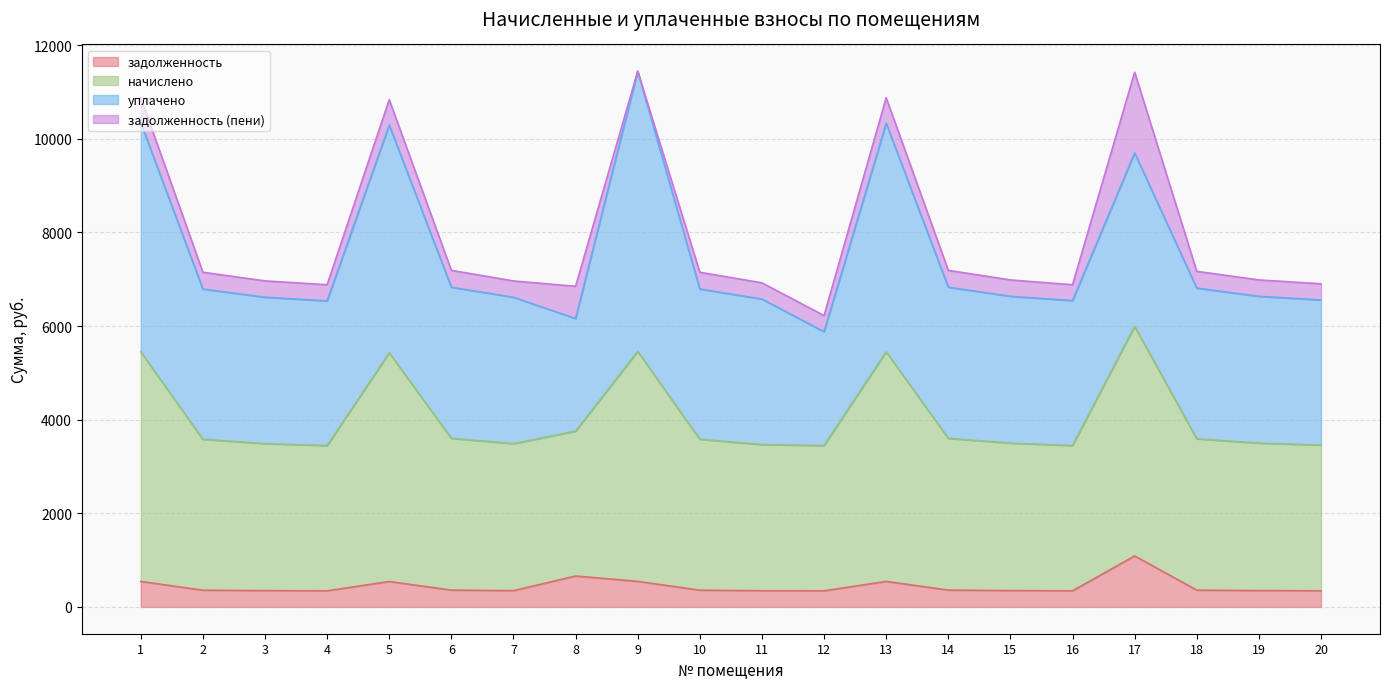

What is the total value across all series at 1?

10875.5